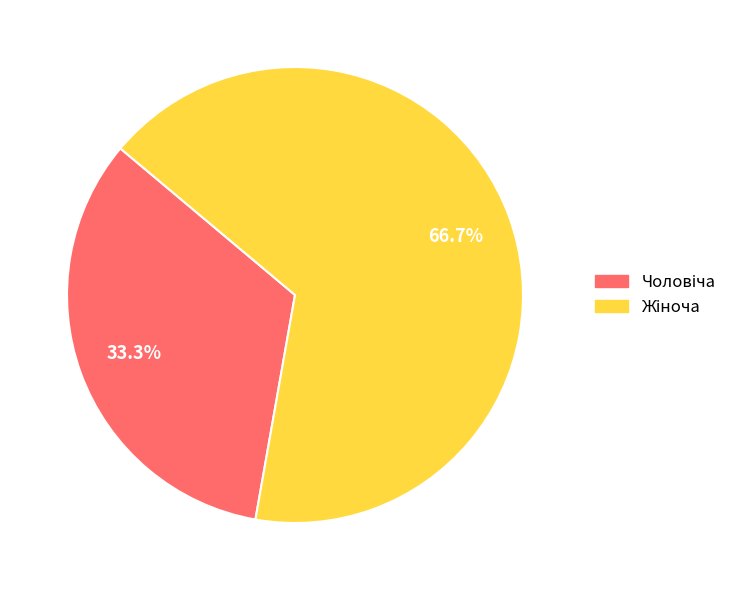

Is there any slice that represents more than half of the pie?

Yes